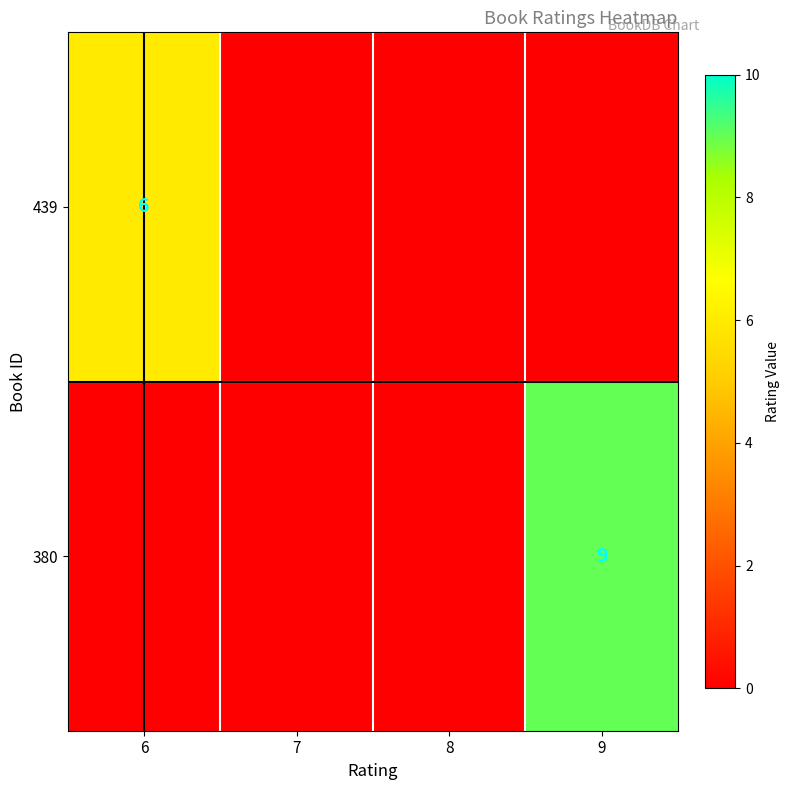

The value of 380 at 9 is 9. True or false?

True